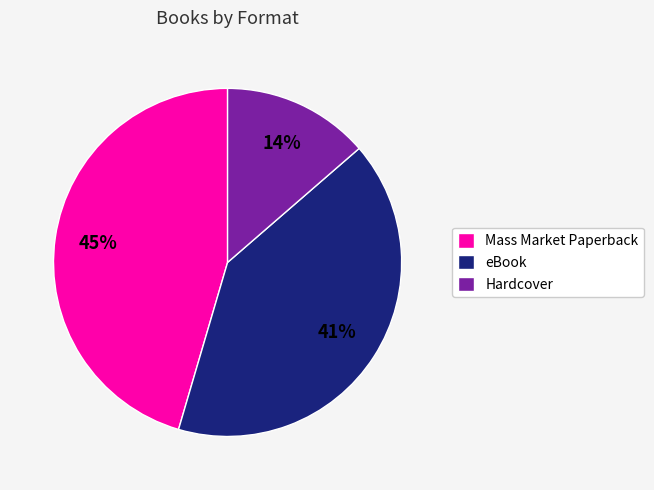

How many segments does this pie chart have?

3